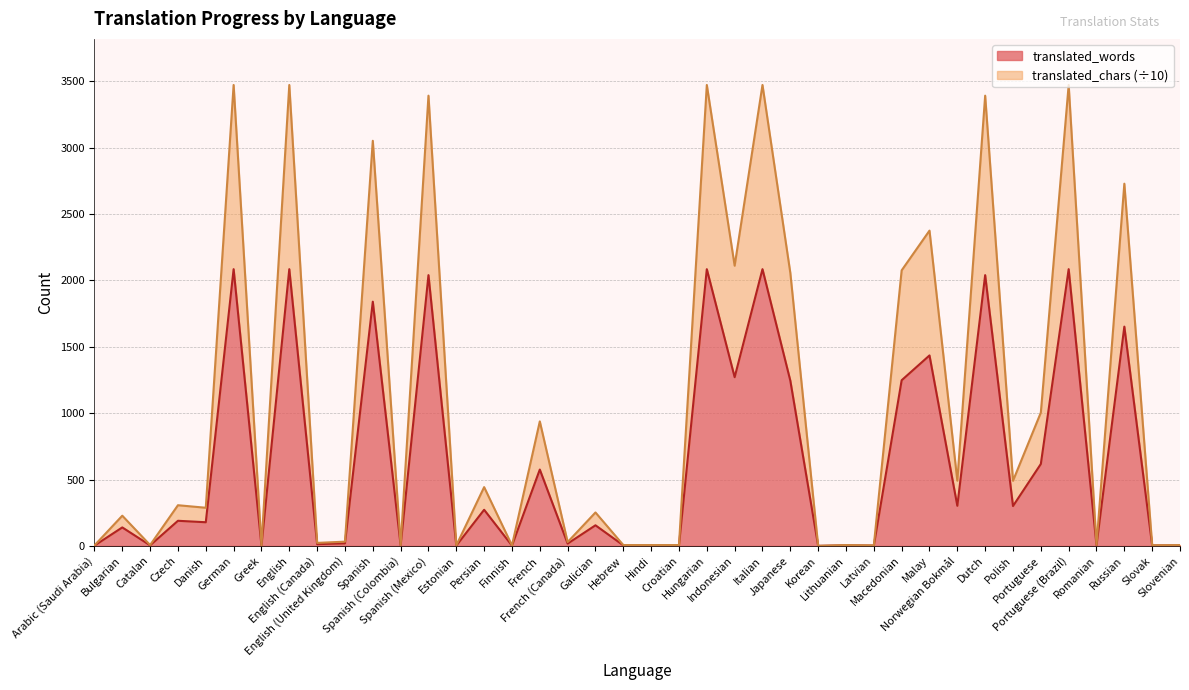

List the series in order of their peak value, lowest first.

translated_words, translated_chars